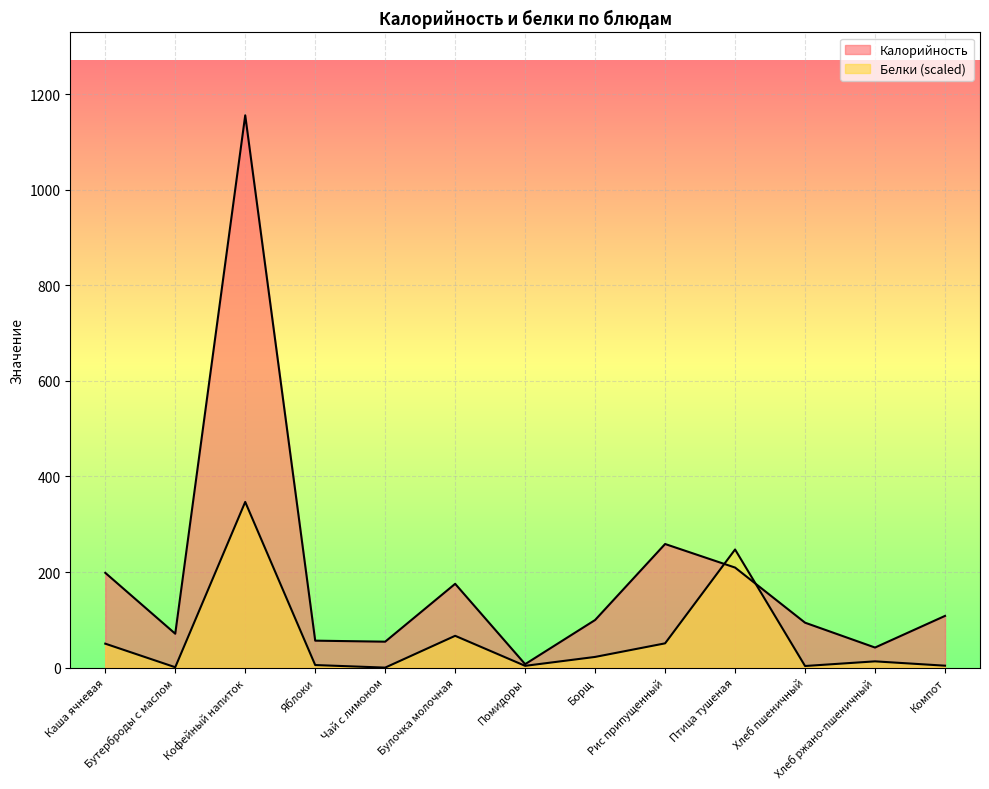

At which category is the sum across all series the highest?

Кофейный напиток